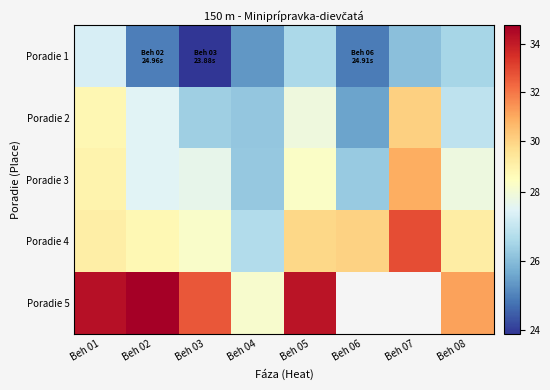

What is the difference between the highest and lowest values at Beh 03?

8.8